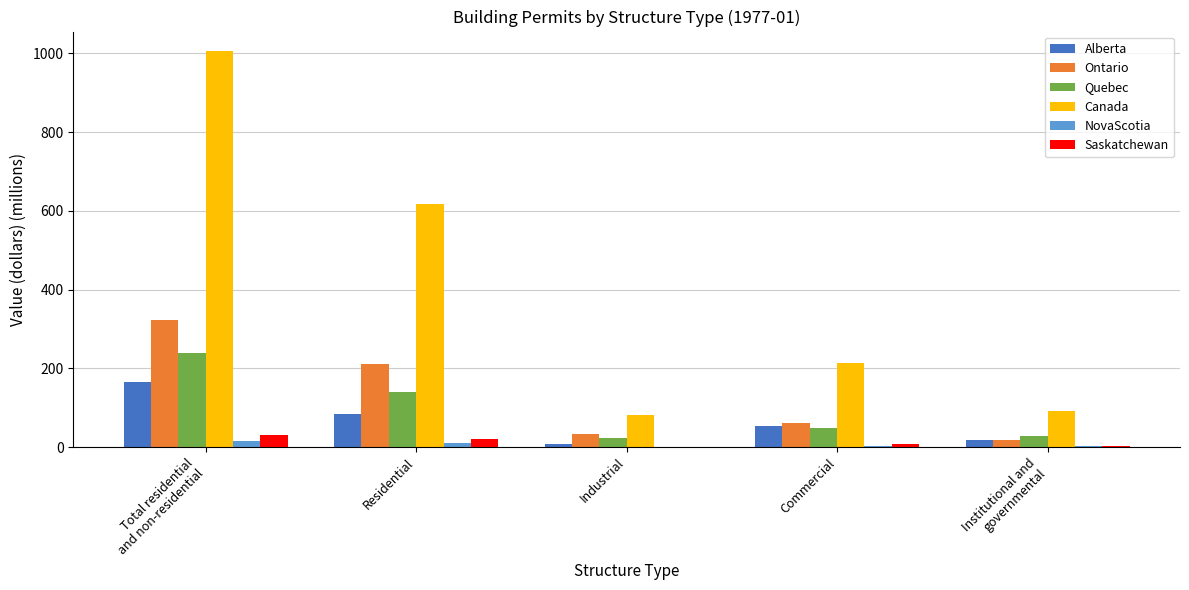

Which series has the largest total across all categories?

Canada